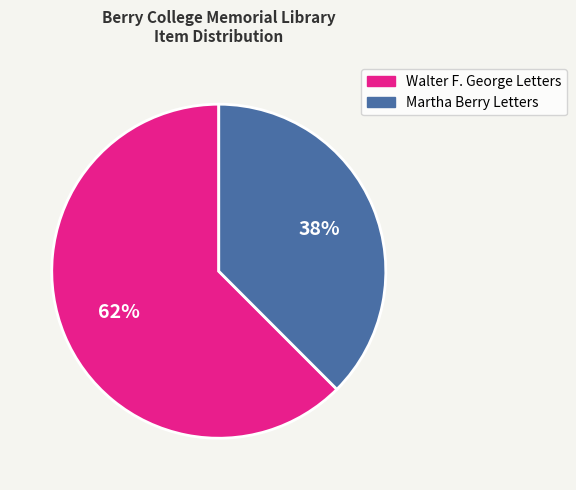

Count the number of slices in the pie.

2